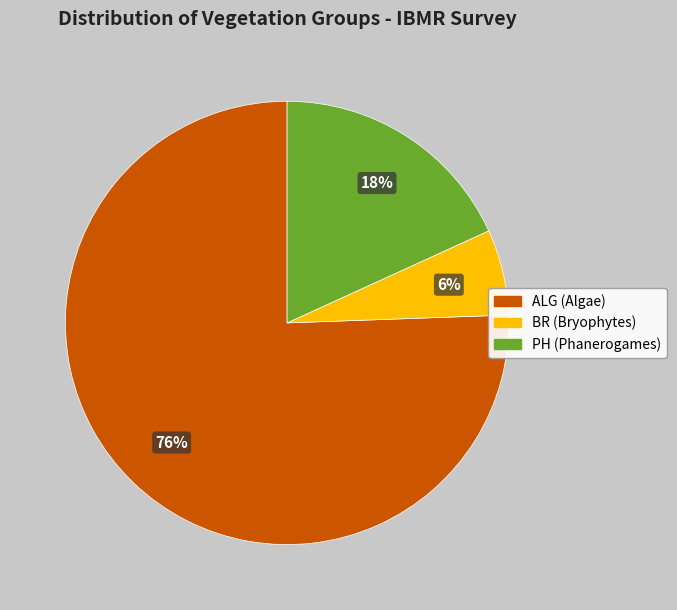

To the nearest percent, what is the average slice percentage?

33%